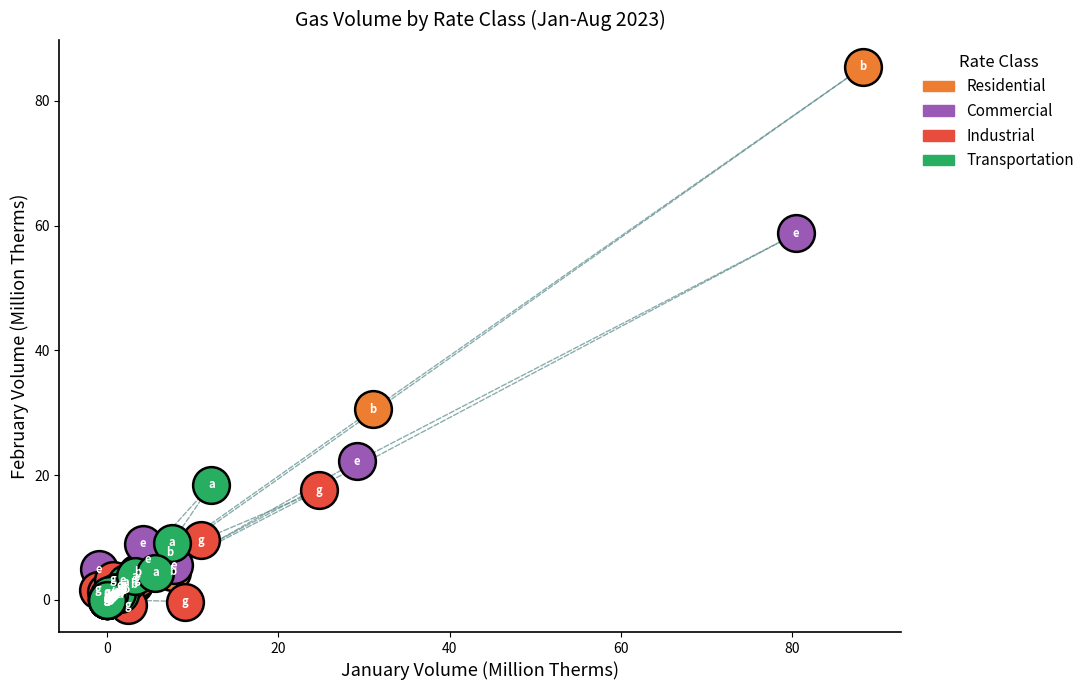

Which series contains the highest Y value?

Residential